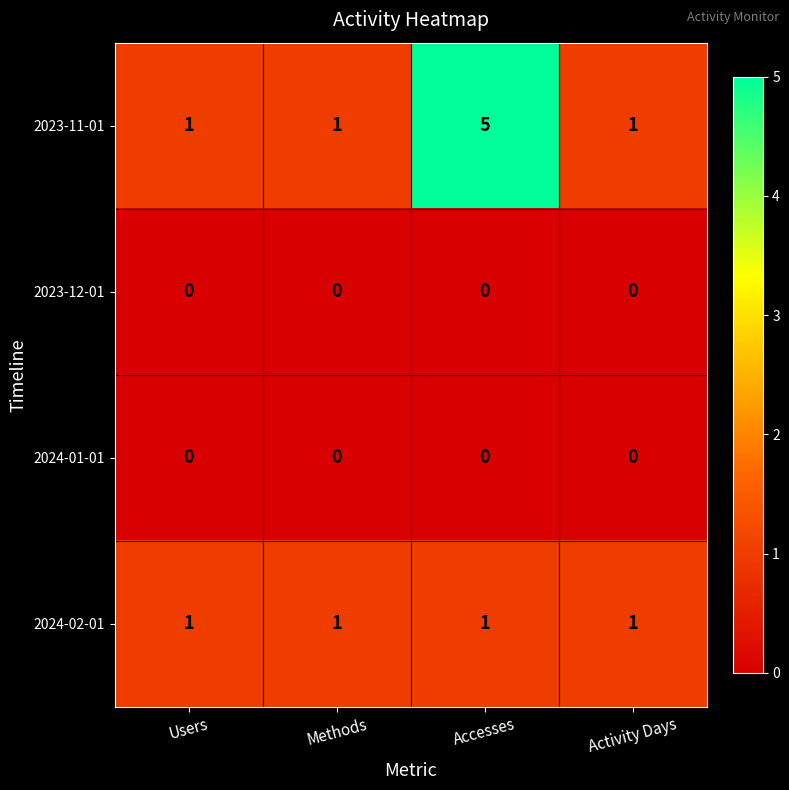

True or false: 2023-11-01 has a value of 0 at Users.

False